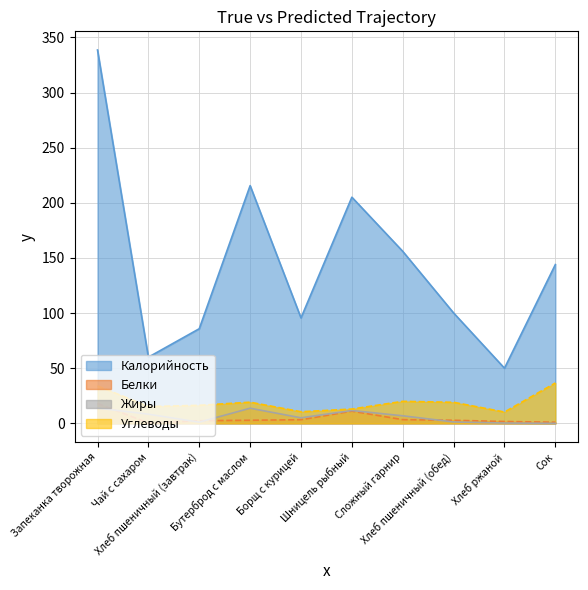

How many lines are shown in the chart?

4